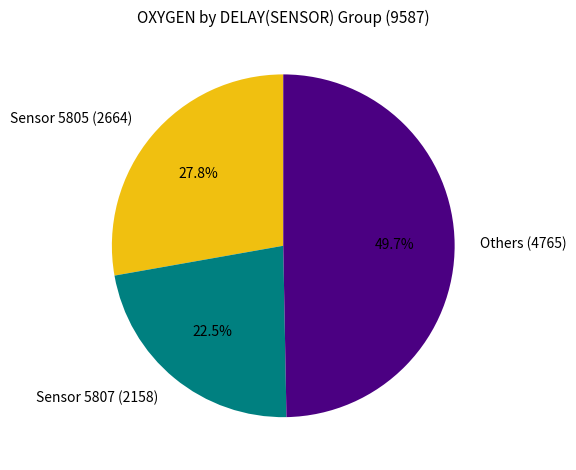

Count the number of slices in the pie.

3